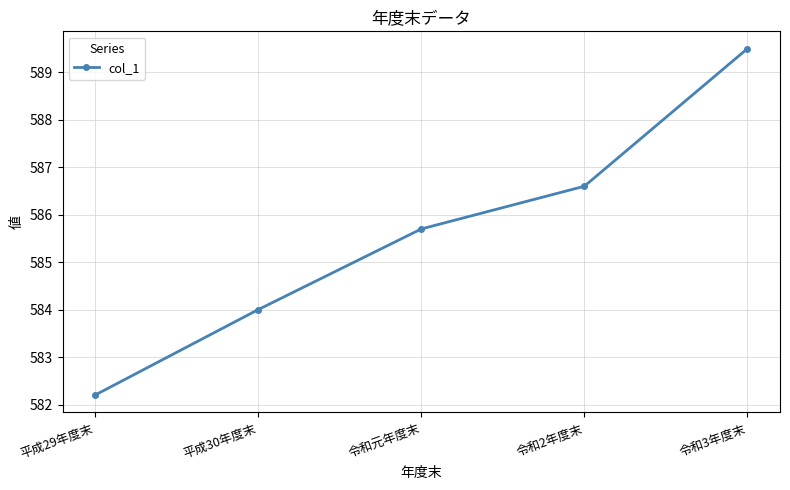

Approximately how many times larger is the value at 令和元年度末 compared to 令和3年度末?

1.0